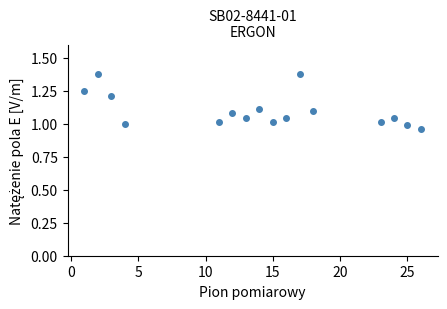

What is the range of X values (max minus min)?

25.0